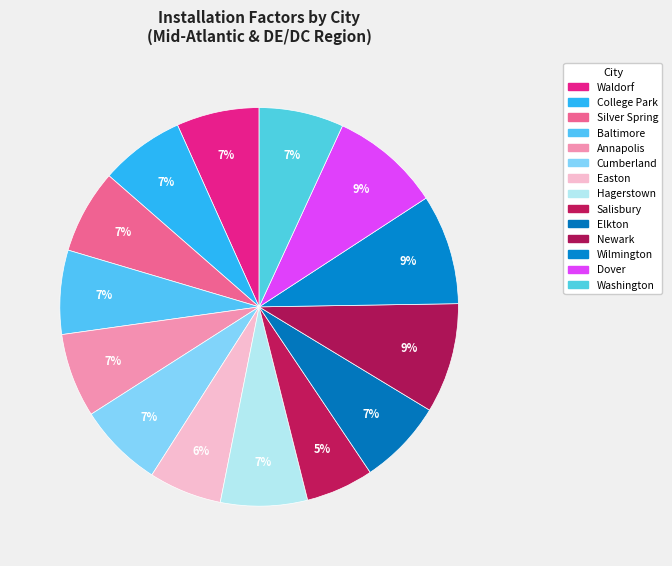

Is College Park the majority of the pie?

No